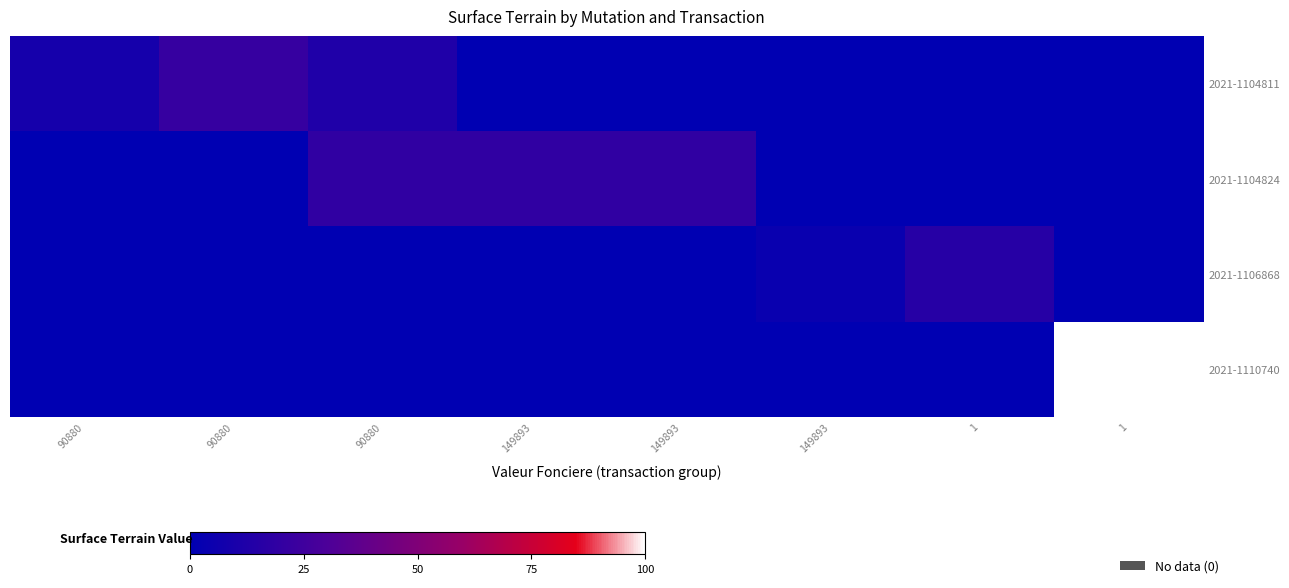

What is the total value across all series at 149893?

19.2